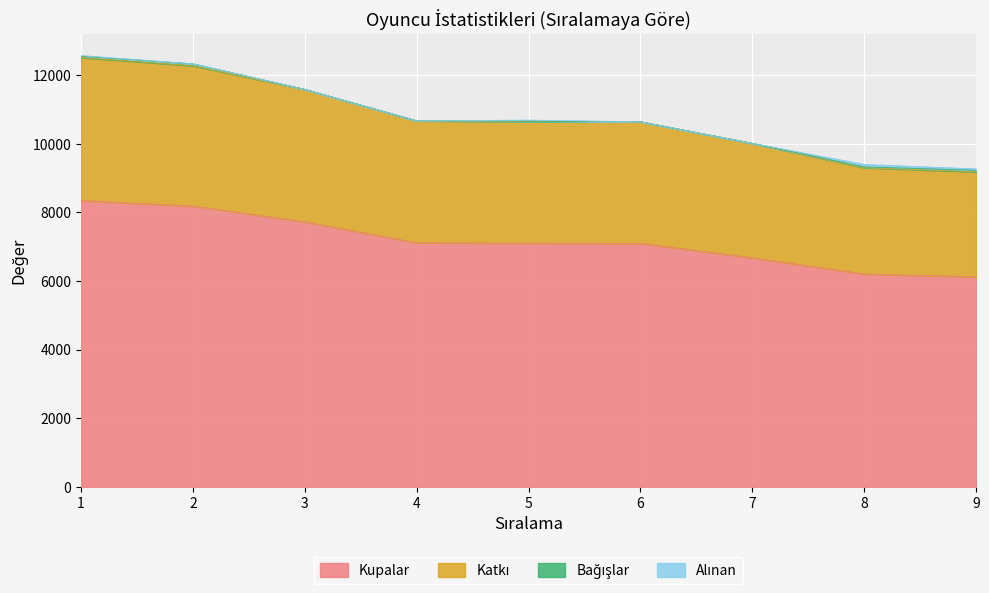

True or false: Katkı has more than 1 interior local peaks.

False